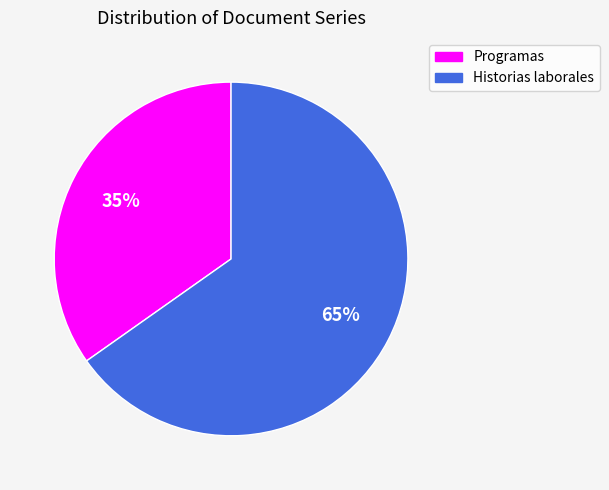

Is it true that Historias laborales is 65% of the pie?

True